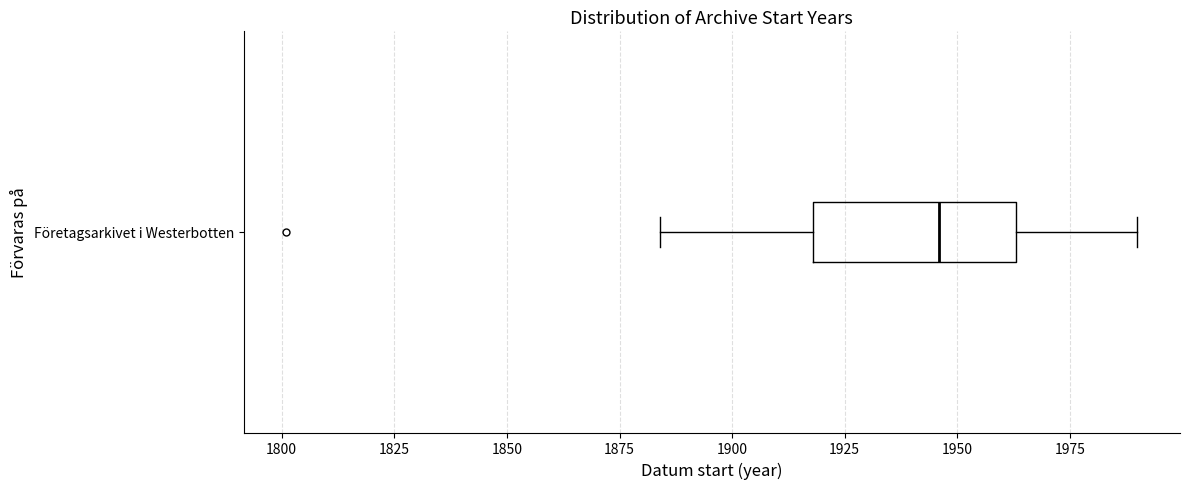

Where does the median line of the box for Företagsarkivet i Westerbotten sit on the x-axis? The values are not printed on the chart, so give them approximately, as read against the axis.

1945